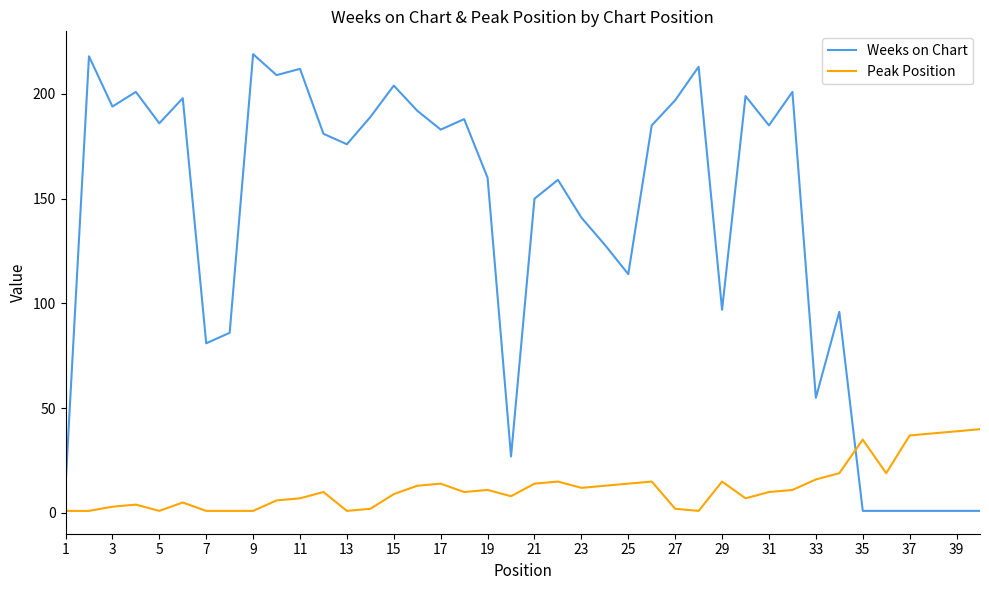

Which series has the largest total across all categories?

Weeks on Chart